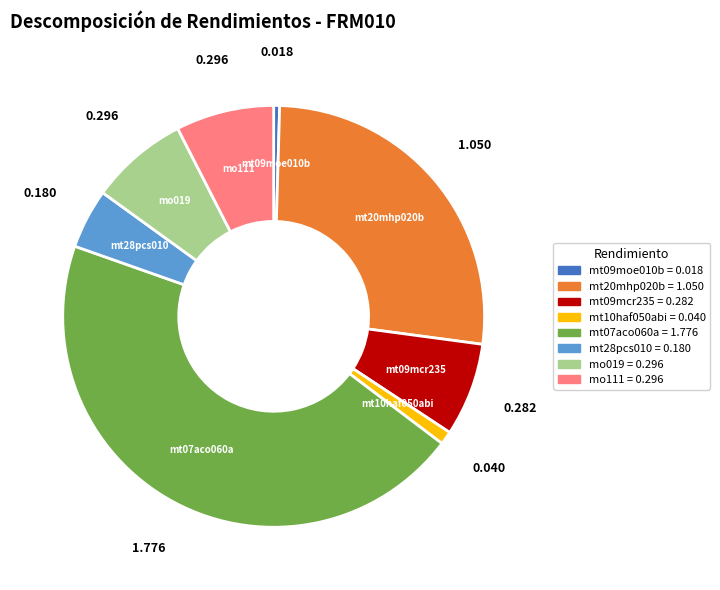

Do mt07aco060a and mt09moe010b together represent more than half of the pie?

No